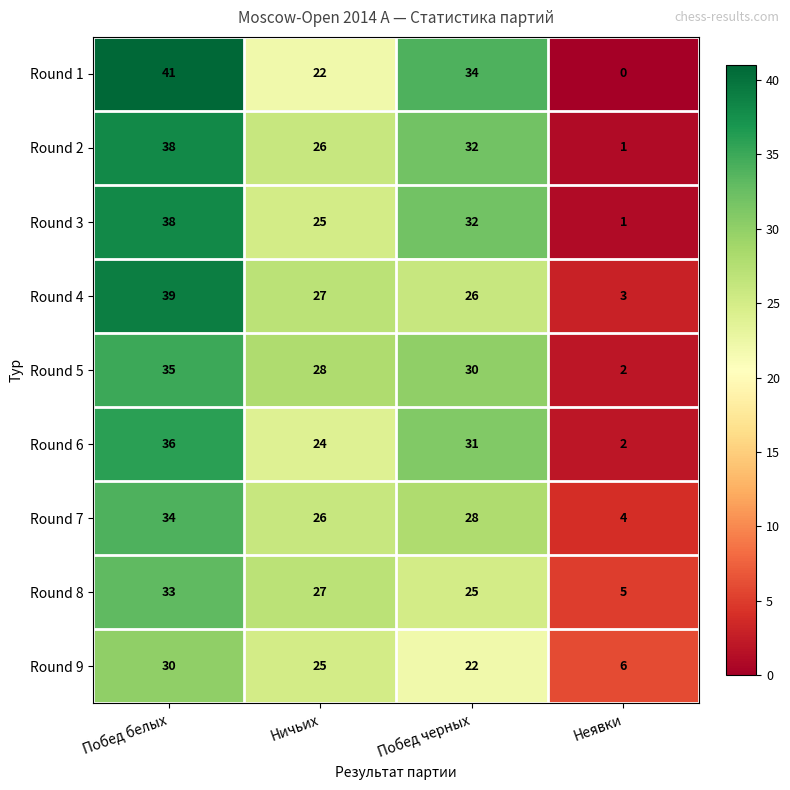

What is the sum of all Round 1 values?

97